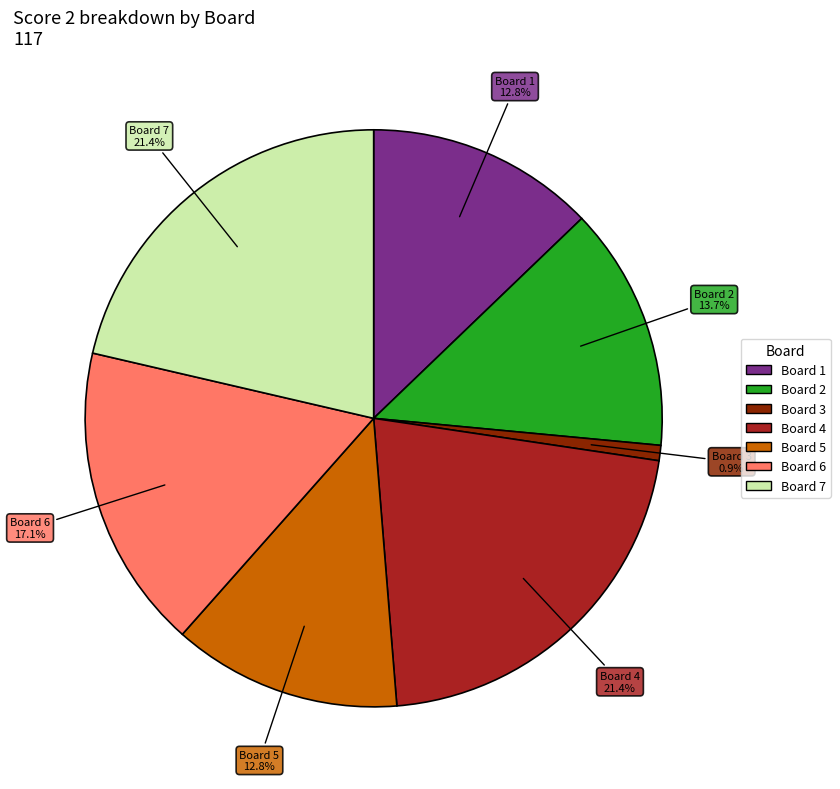

Is there any slice that represents more than half of the pie?

No